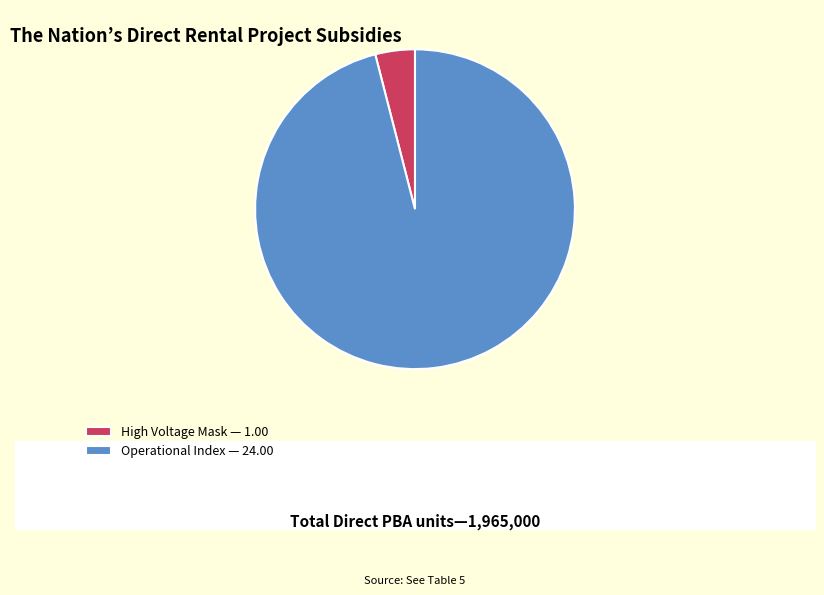

Count the number of slices in the pie.

2